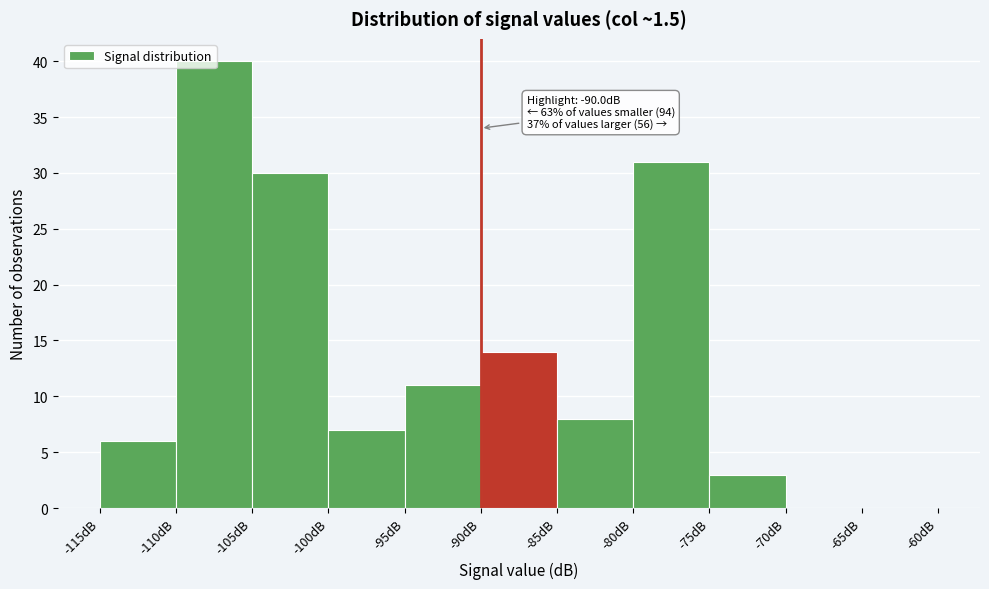

Over which range of the x-axis is the bar tallest?

-110 to -105